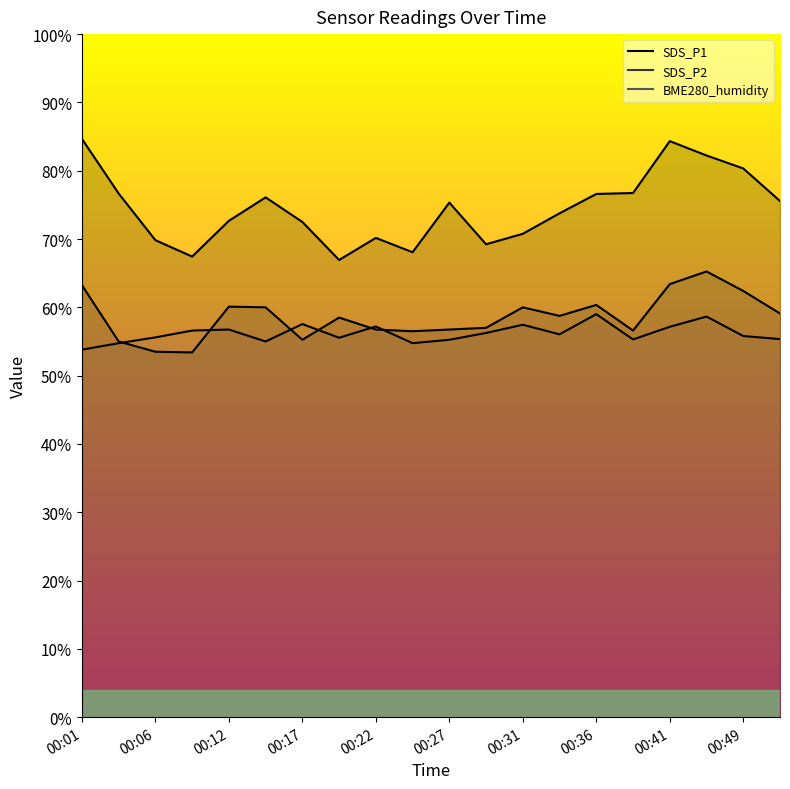

Which has a higher value, 00:04 or 00:49?

00:49